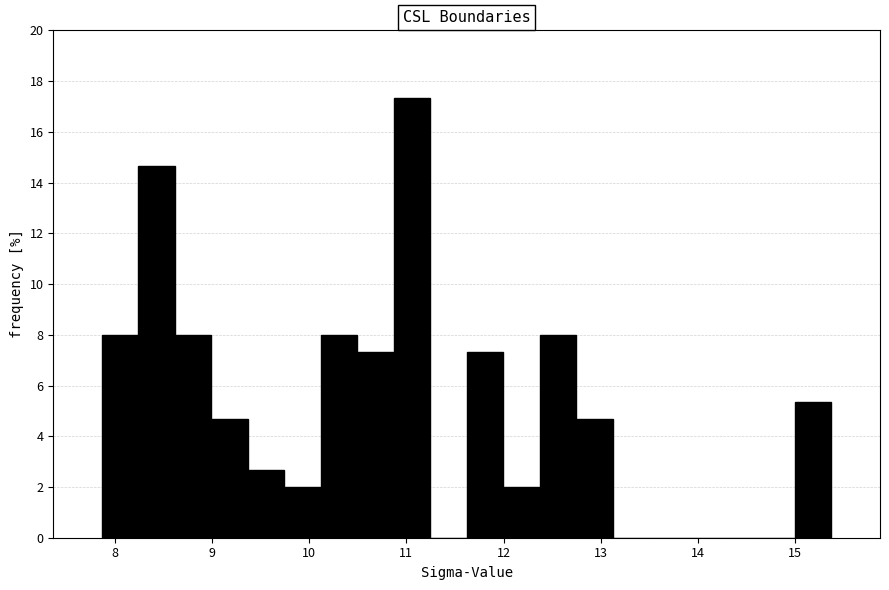

Around what value on the x-axis is the tallest bar? Give the approximate position of its centre, as read against the axis.

11.1